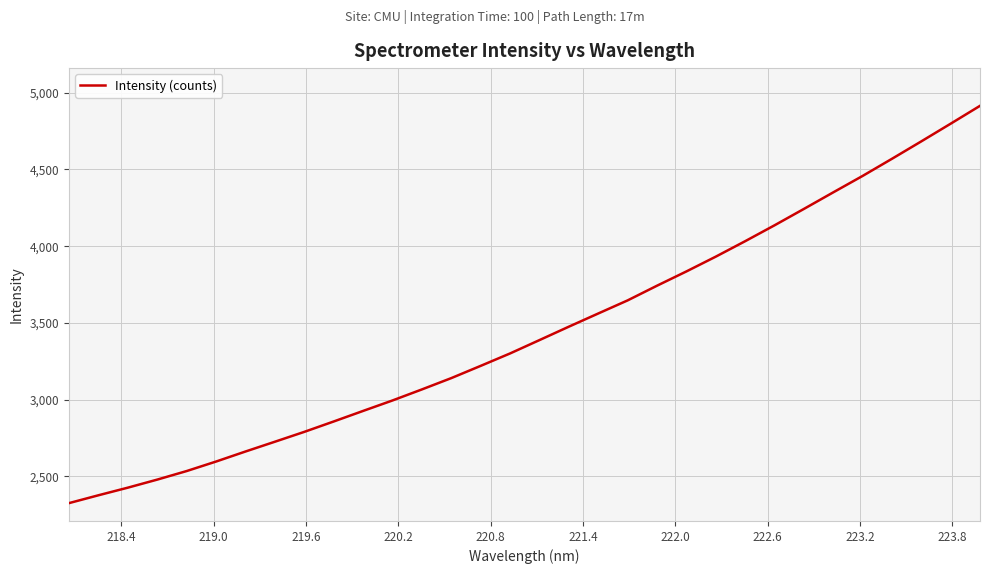

Is this an area chart (filled region under the line)?

No